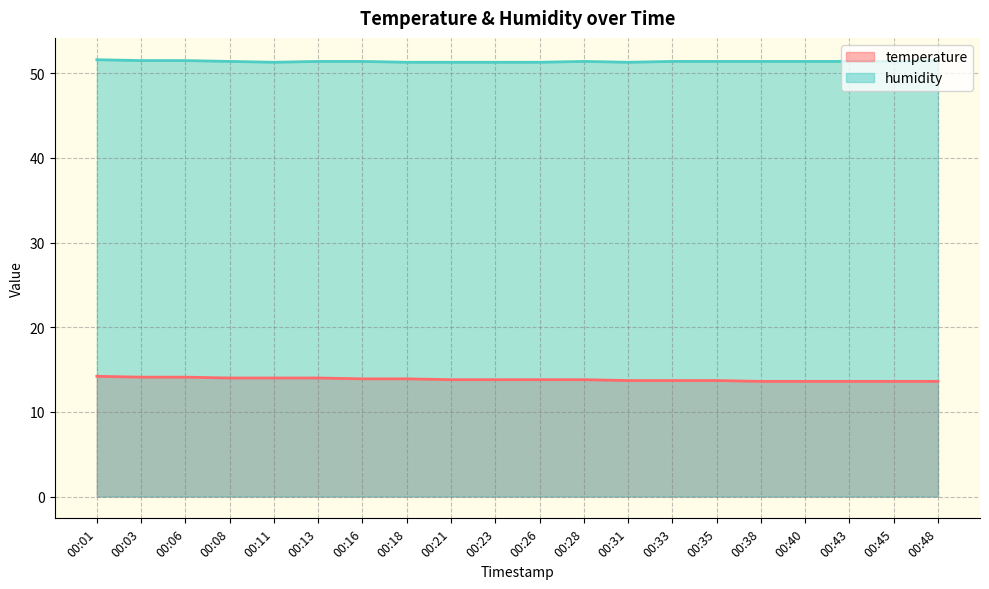

How many interior local valleys does the humidity series have?

2